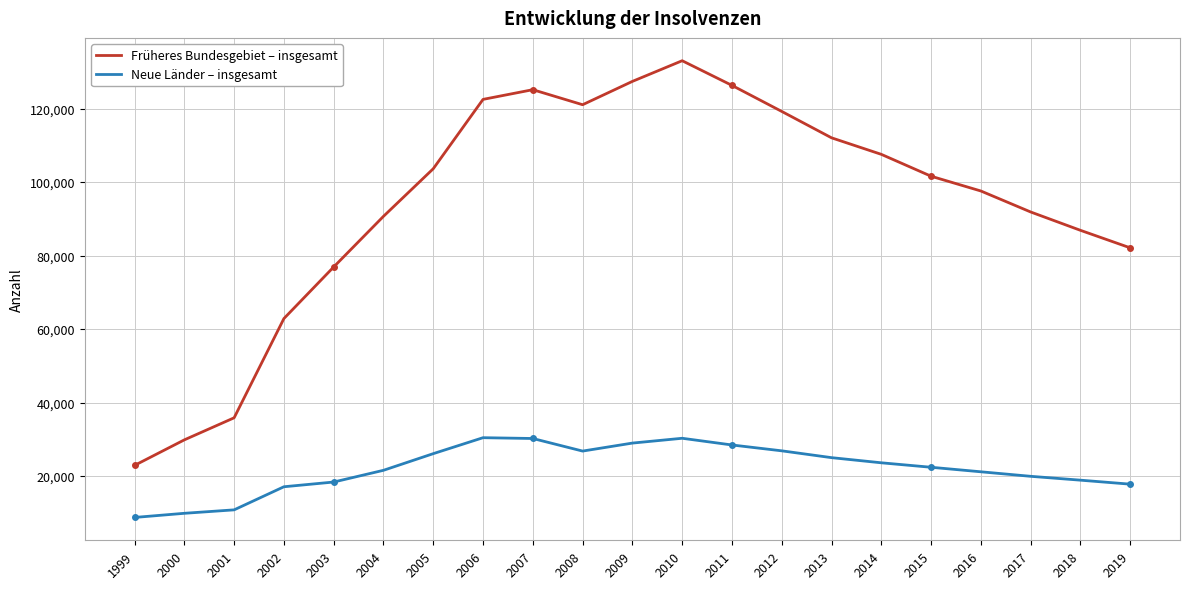

Count the number of categories in the chart.

21